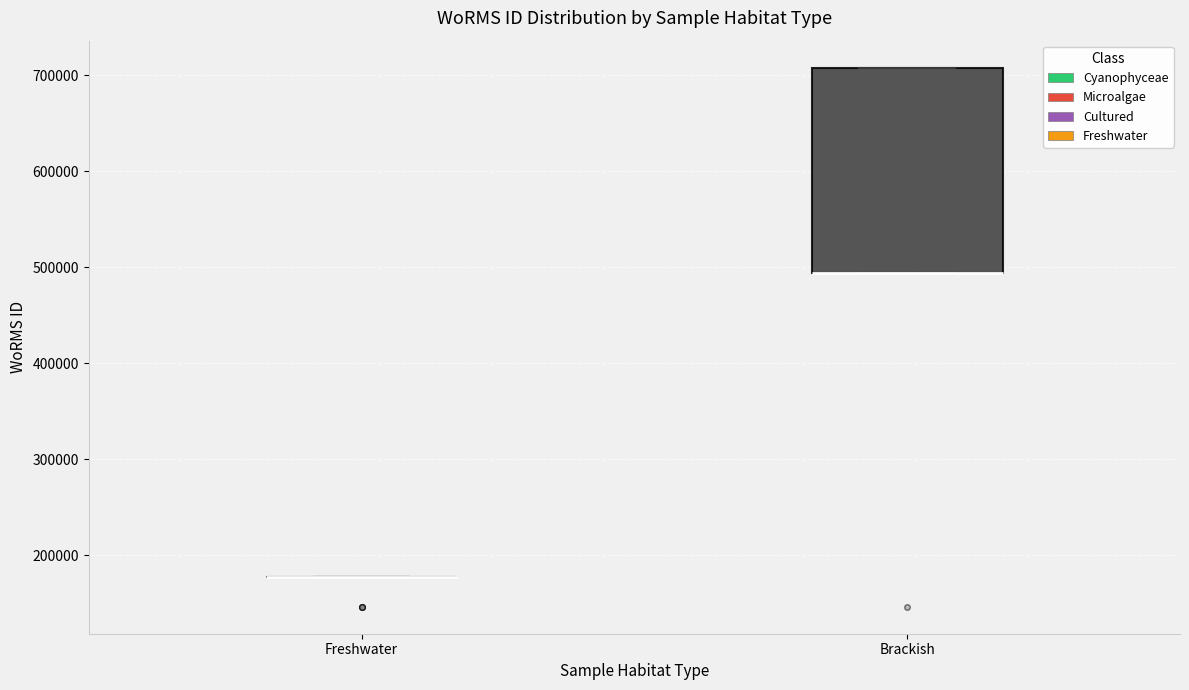

Where is the upper edge of the box for Brackish on the y-axis? The values are not printed on the chart, so give them approximately, as read against the axis.

710000